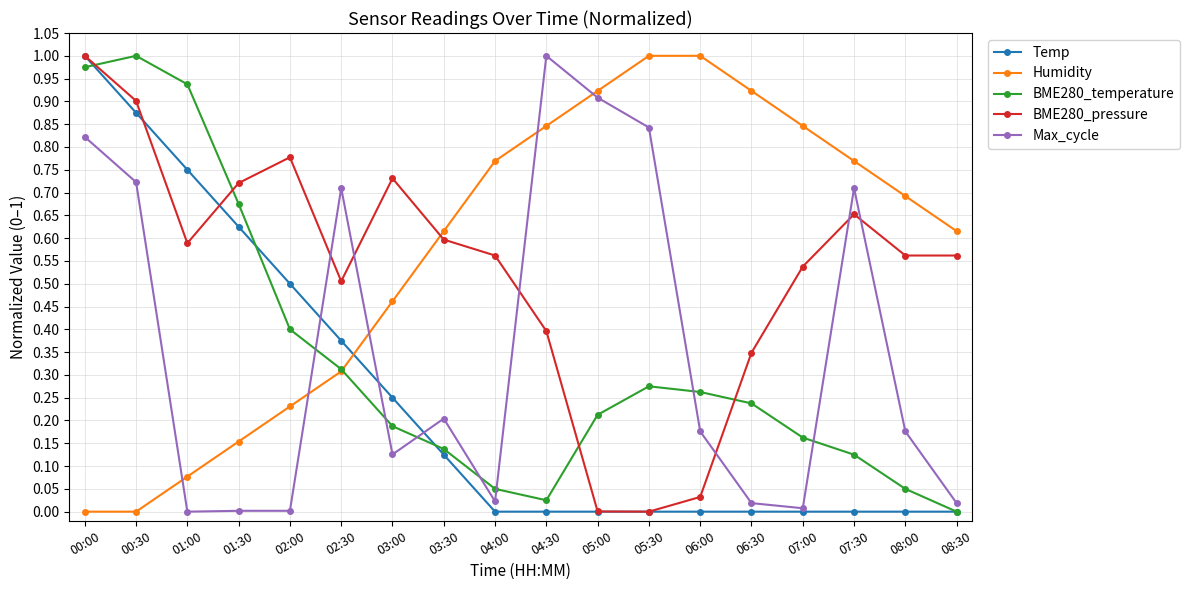

What is the label of the 15th point from the right?

01:30